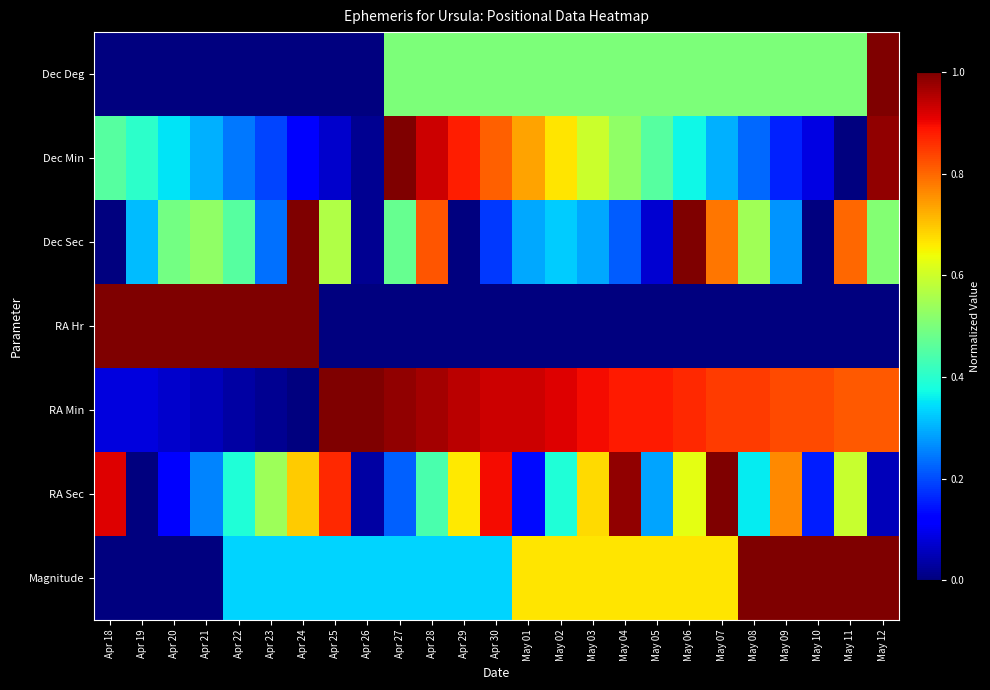

Reading left to right, extract all data points from this chart.

Dec Deg: Apr 18=0.0	Apr 19=0.0	Apr 20=0.0	Apr 21=0.0	Apr 22=0.0	Apr 23=0.0	Apr 24=0.0	Apr 25=0.0	Apr 26=0.0	Apr 27=0.5	Apr 28=0.5	Apr 29=0.5	Apr 30=0.5	May 01=0.5	May 02=0.5	May 03=0.5	May 04=0.5	May 05=0.5	May 06=0.5	May 07=0.5	May 08=0.5	May 09=0.5	May 10=0.5	May 11=0.5	May 12=1.0
Dec Min: Apr 18=0.5	Apr 19=0.4	Apr 20=0.4	Apr 21=0.3	Apr 22=0.2	Apr 23=0.2	Apr 24=0.1	Apr 25=0.1	Apr 26=0.0	Apr 27=1.0	Apr 28=0.9	Apr 29=0.9	Apr 30=0.8	May 01=0.7	May 02=0.7	May 03=0.6	May 04=0.5	May 05=0.5	May 06=0.4	May 07=0.3	May 08=0.2	May 09=0.2	May 10=0.1	May 11=0.0	May 12=1.0
Dec Sec: Apr 18=0.0	Apr 19=0.3	Apr 20=0.5	Apr 21=0.5	Apr 22=0.5	Apr 23=0.2	Apr 24=1.0	Apr 25=0.6	Apr 26=0.0	Apr 27=0.5	Apr 28=0.8	Apr 29=0.0	Apr 30=0.2	May 01=0.3	May 02=0.3	May 03=0.3	May 04=0.2	May 05=0.1	May 06=1.0	May 07=0.8	May 08=0.5	May 09=0.3	May 10=0.0	May 11=0.8	May 12=0.5
RA Hr: Apr 18=1.0	Apr 19=1.0	Apr 20=1.0	Apr 21=1.0	Apr 22=1.0	Apr 23=1.0	Apr 24=1.0	Apr 25=0.0	Apr 26=0.0	Apr 27=0.0	Apr 28=0.0	Apr 29=0.0	Apr 30=0.0	May 01=0.0	May 02=0.0	May 03=0.0	May 04=0.0	May 05=0.0	May 06=0.0	May 07=0.0	May 08=0.0	May 09=0.0	May 10=0.0	May 11=0.0	May 12=0.0
RA Min: Apr 18=0.1	Apr 19=0.1	Apr 20=0.1	Apr 21=0.1	Apr 22=0.0	Apr 23=0.0	Apr 24=0.0	Apr 25=1.0	Apr 26=1.0	Apr 27=1.0	Apr 28=1.0	Apr 29=0.9	Apr 30=0.9	May 01=0.9	May 02=0.9	May 03=0.9	May 04=0.9	May 05=0.9	May 06=0.9	May 07=0.8	May 08=0.8	May 09=0.8	May 10=0.8	May 11=0.8	May 12=0.8
RA Sec: Apr 18=0.9	Apr 19=0.0	Apr 20=0.1	Apr 21=0.3	Apr 22=0.4	Apr 23=0.5	Apr 24=0.7	Apr 25=0.9	Apr 26=0.0	Apr 27=0.2	Apr 28=0.4	Apr 29=0.7	Apr 30=0.9	May 01=0.1	May 02=0.4	May 03=0.7	May 04=1.0	May 05=0.3	May 06=0.6	May 07=1.0	May 08=0.4	May 09=0.8	May 10=0.2	May 11=0.6	May 12=0.1
Magnitude: Apr 18=0.0	Apr 19=0.0	Apr 20=0.0	Apr 21=0.0	Apr 22=0.3	Apr 23=0.3	Apr 24=0.3	Apr 25=0.3	Apr 26=0.3	Apr 27=0.3	Apr 28=0.3	Apr 29=0.3	Apr 30=0.3	May 01=0.7	May 02=0.7	May 03=0.7	May 04=0.7	May 05=0.7	May 06=0.7	May 07=0.7	May 08=1.0	May 09=1.0	May 10=1.0	May 11=1.0	May 12=1.0